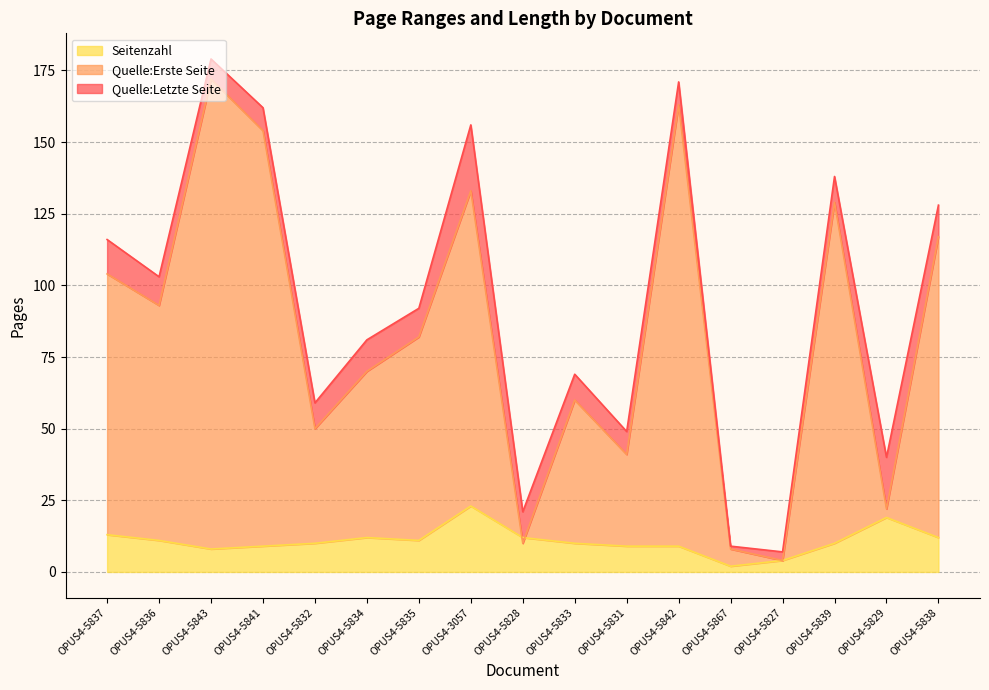

How many lines are shown in the chart?

3